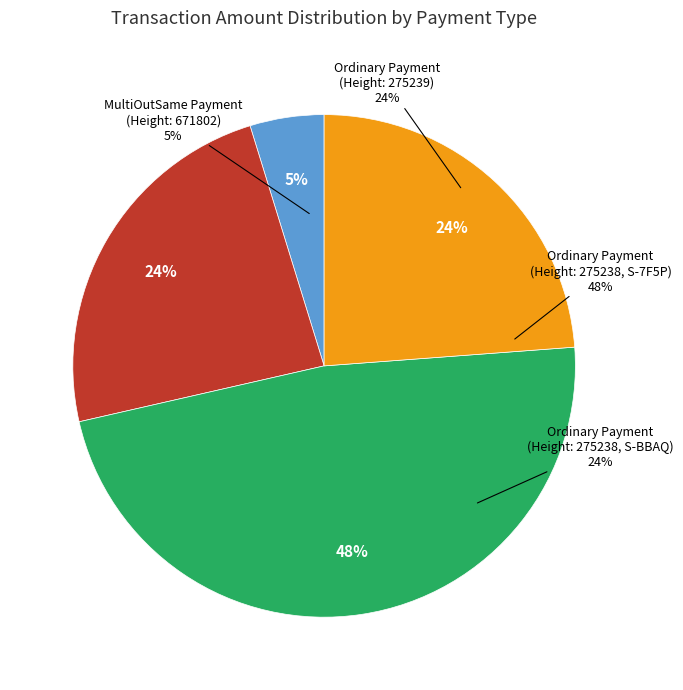

Count the number of slices in the pie.

4